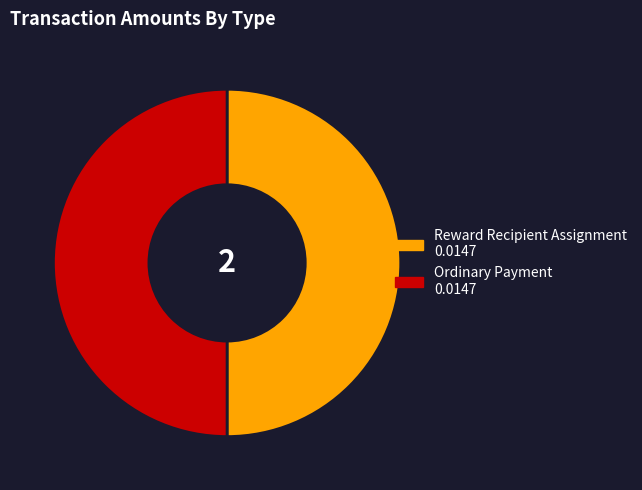

Combined, do Ordinary Payment and Reward Recipient Assignment account for over 50%?

Yes